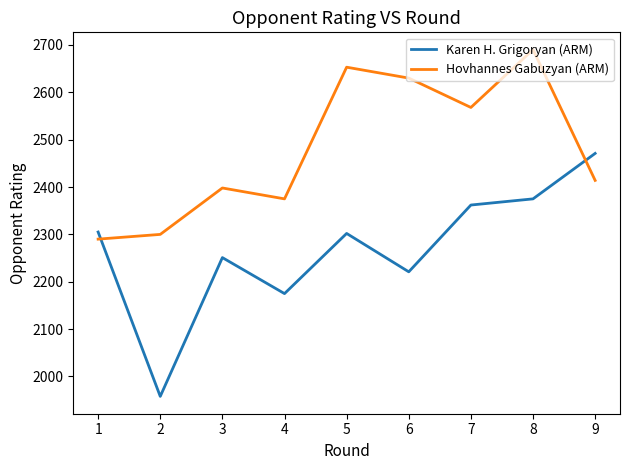

True or false: Karen H. Grigoryan (ARM) and Hovhannes Gabuzyan (ARM) intersect in this chart.

True